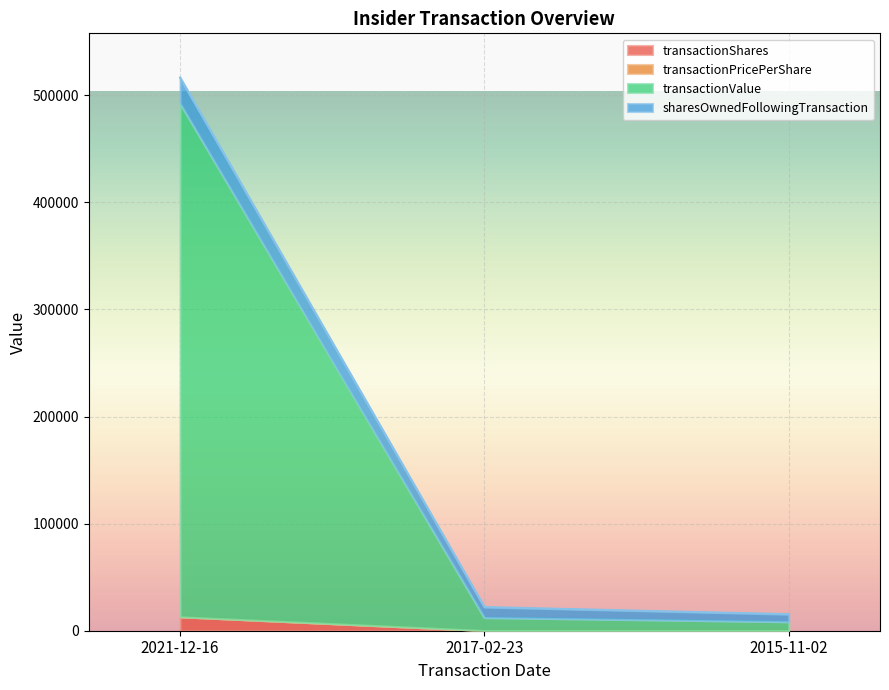

What is the highest value of the transactionShares series?

13000.0